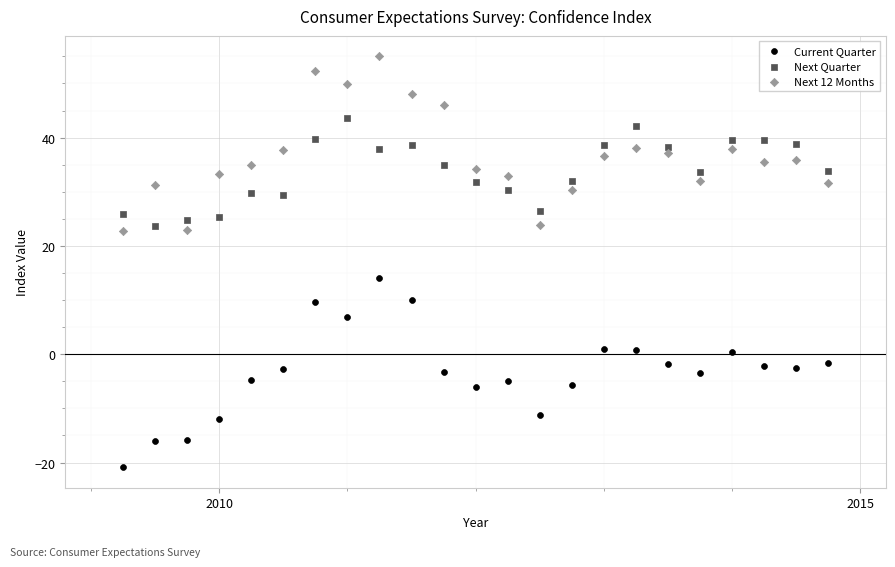

Across all data points, what is the range of X values (max minus min)?

5.5